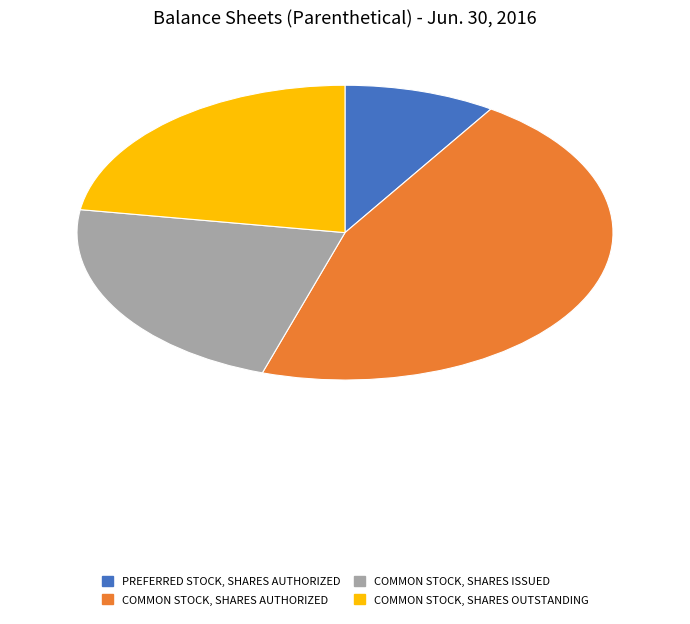

Does any single category account for the majority?

No